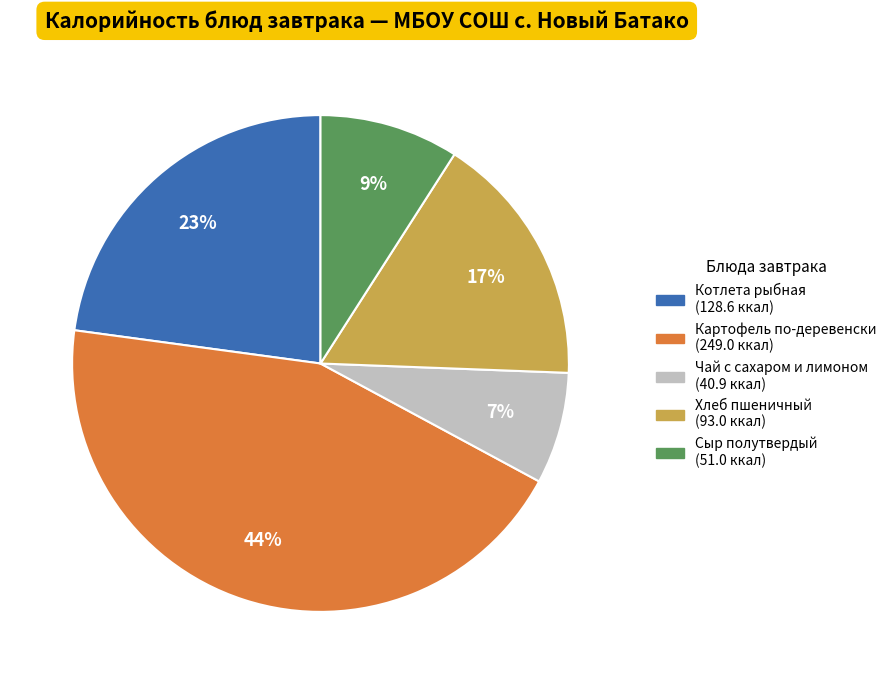

To the nearest percent, what is the difference between the Сыр полутвердый and Картофель по-деревенски slice percentages?

35%